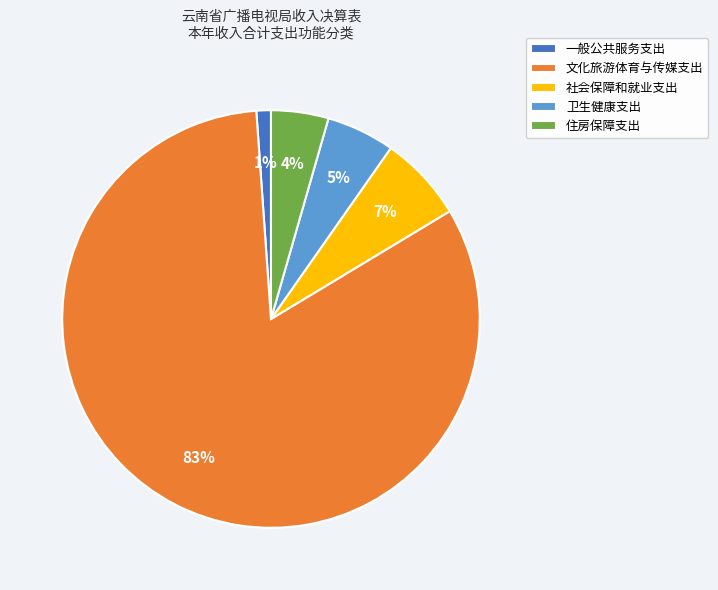

To the nearest percent, what is the combined percentage of 一般公共服务支出 and 卫生健康支出?

6%